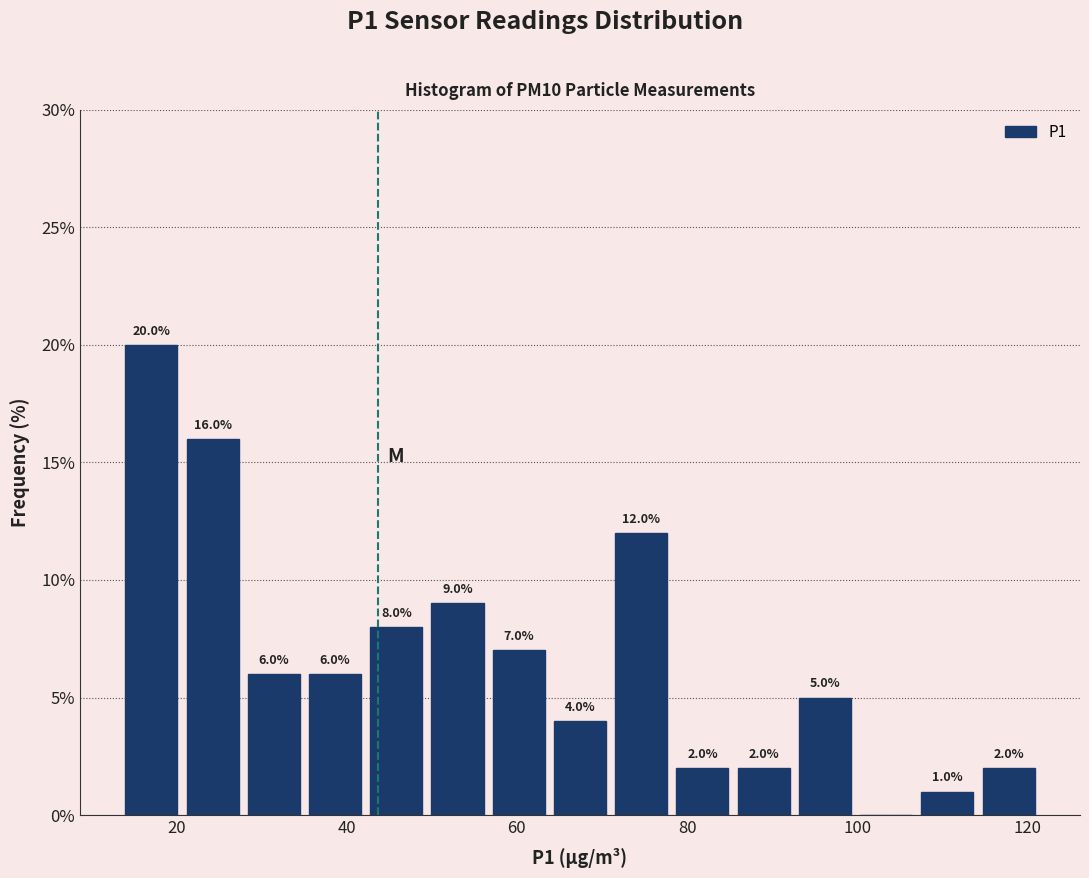

Read against the x-axis, roughly where is the centre of the tallest bar?

18